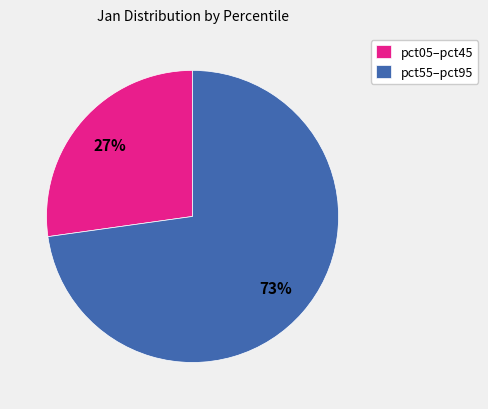

What percentage is the pct05–pct45 slice, to the nearest percent?

27%